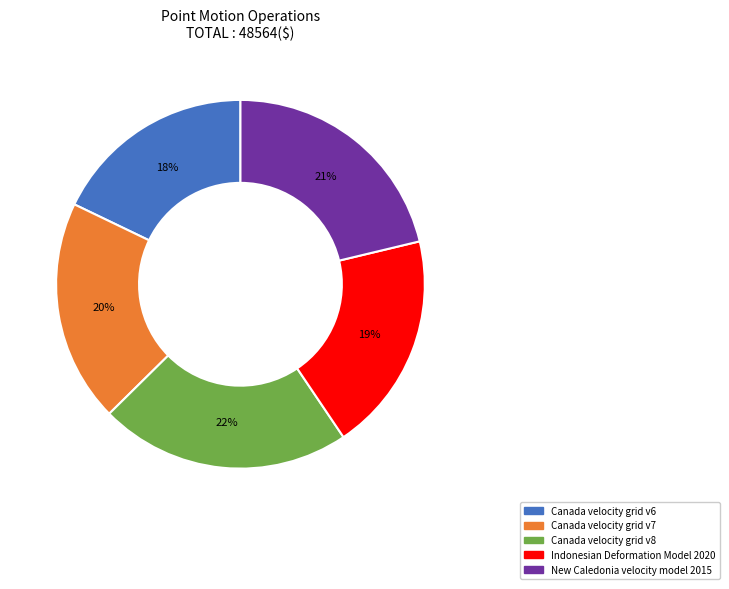

To the nearest percent, what portion does Canada velocity grid v7 represent?

20%